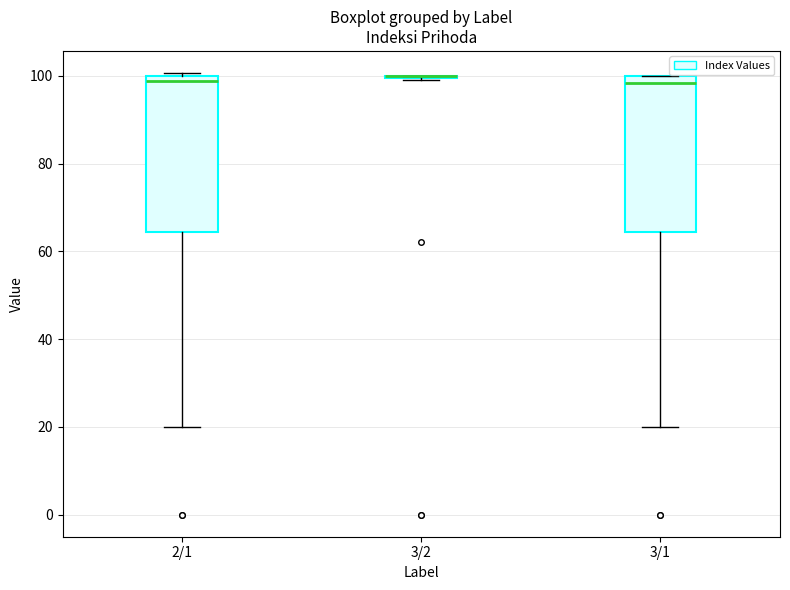

Reading left to right, read every box against the y-axis: the position of its median line, the range the box covers, and the ends of its whiskers. The values are not printed on the chart, so give them approximately, as read against the axis.

2/1: median 98, box 64 to 100, whiskers 20 to 100 (just above the box's upper edge)
3/2: box collapsed to a line at 100, whiskers 100 to 100
3/1: median 98, box 64 to 100, whiskers 20 to 100